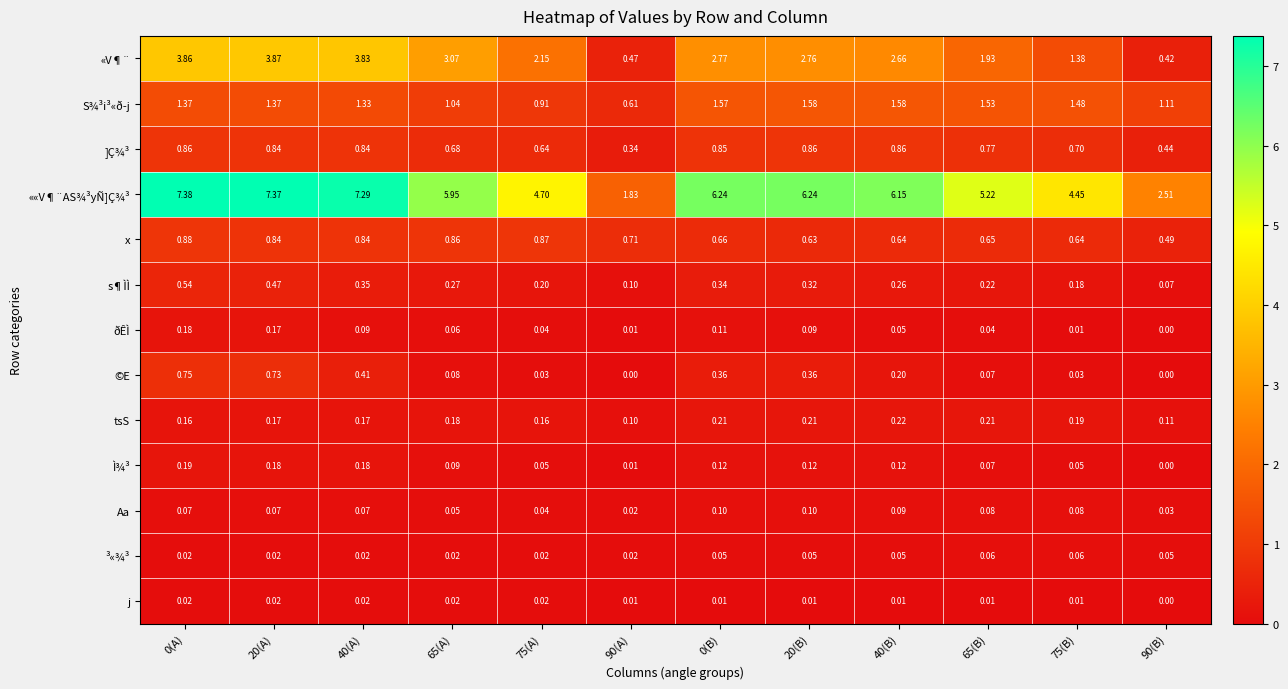

Which series changed the most between 90(A) and 65(B)?

««V¶¨AS¾³yÑ]Ç¾³